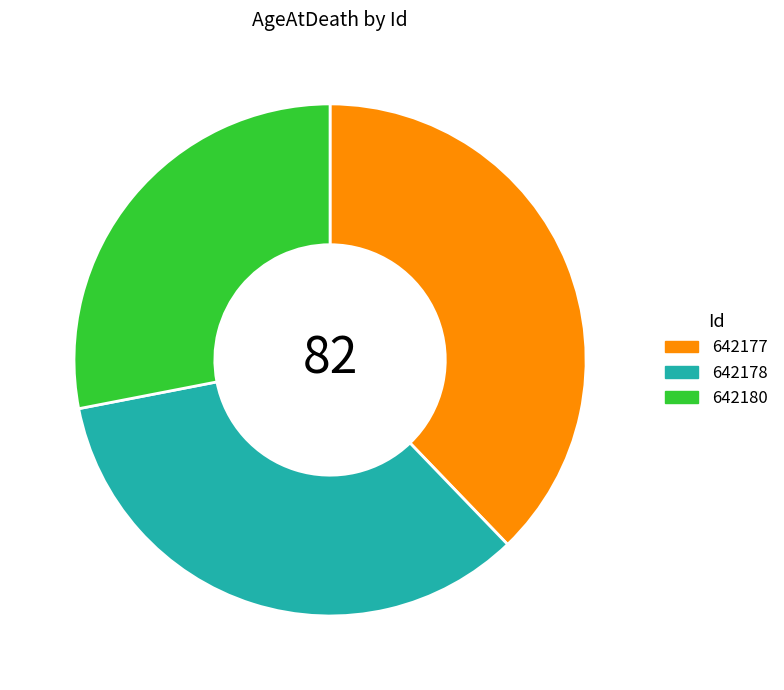

What is the ratio of the value at 642177 to the value at 642178?

1.1